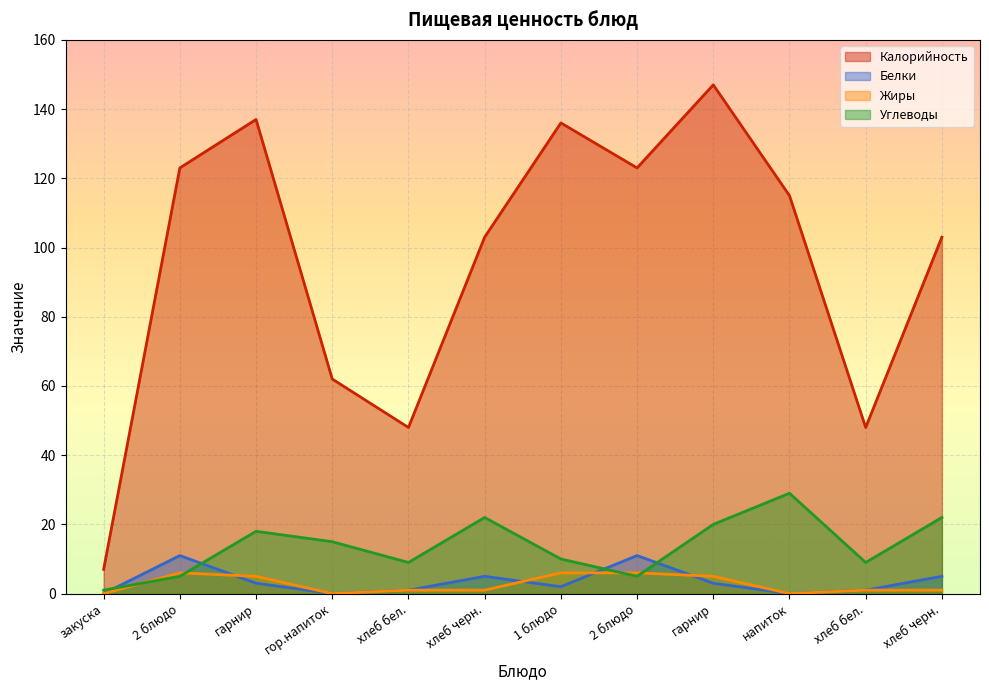

Is the value of Белки at хлеб черн. greater than the value of Калорийность at гарнир?

No